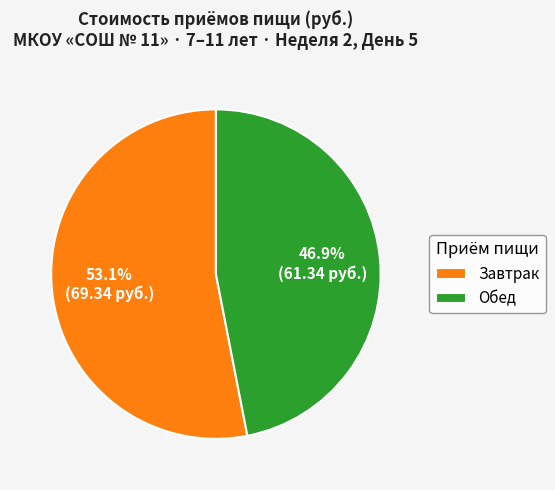

Does Обед represent more than half of the total?

No